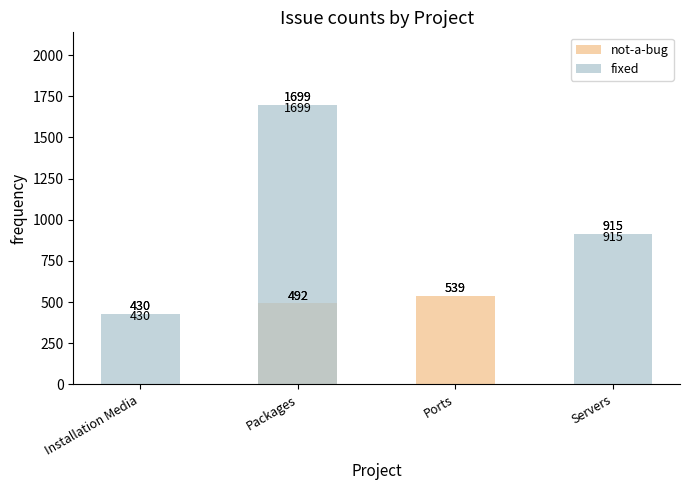

How many bars are there in each group?

2